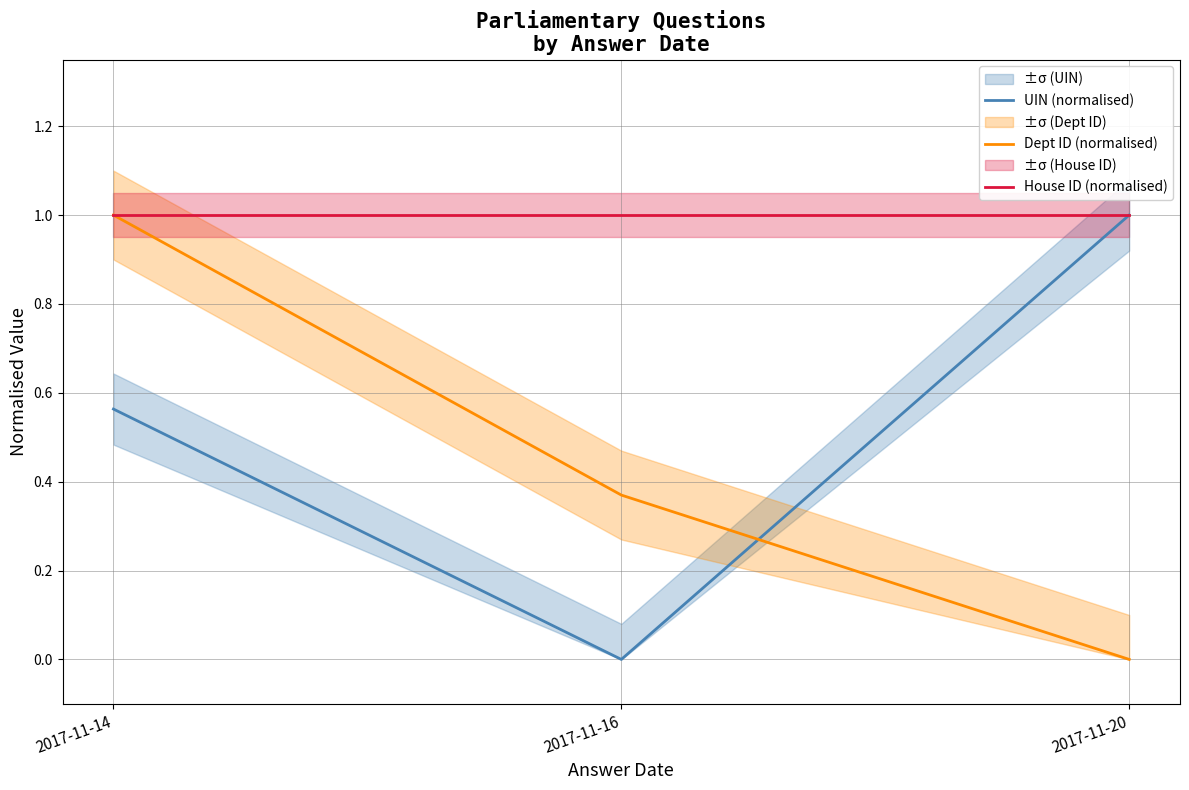

What is the average value of the UIN (normalised) series?

0.5